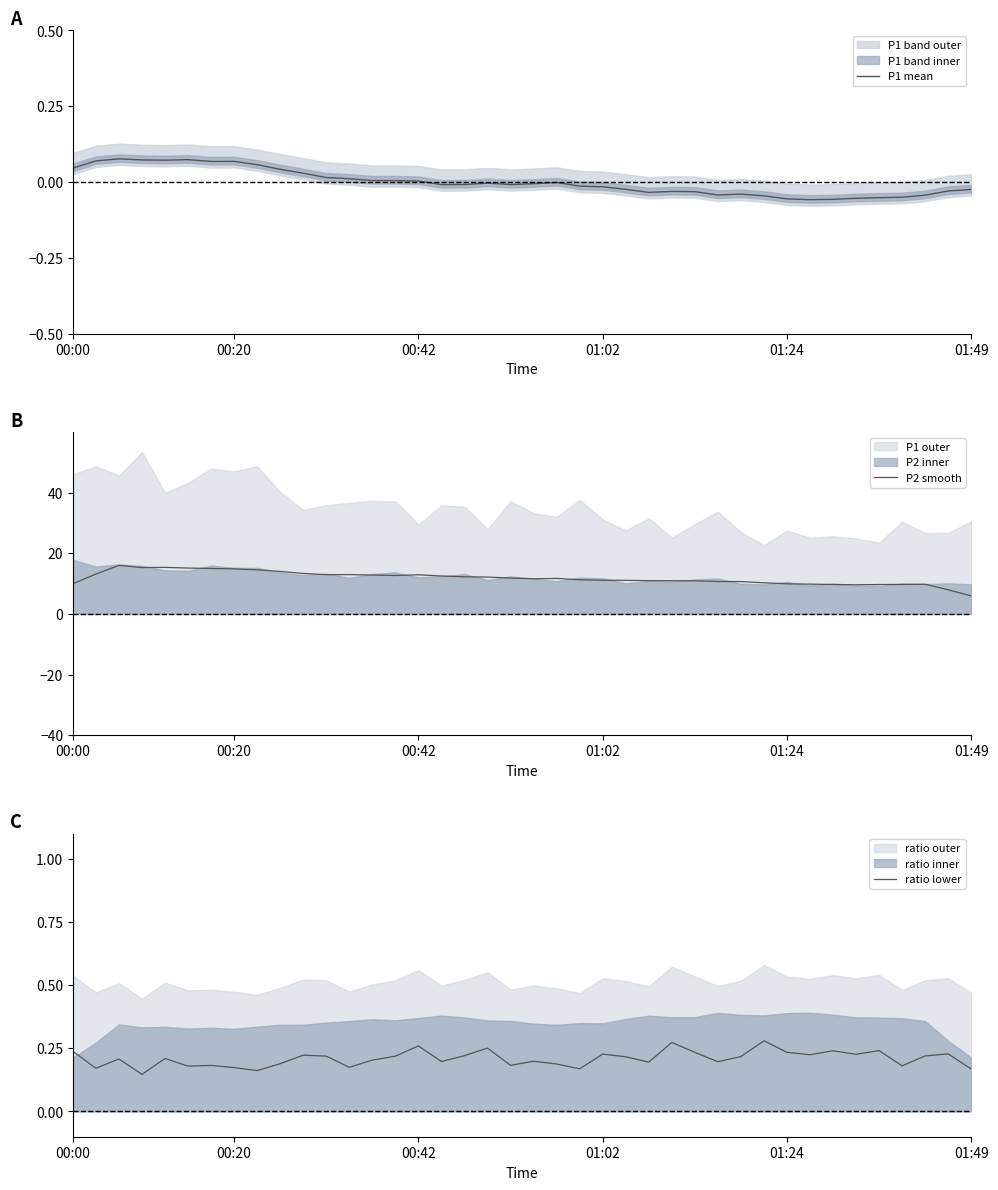

Which has a higher value, 18 or 26?

18